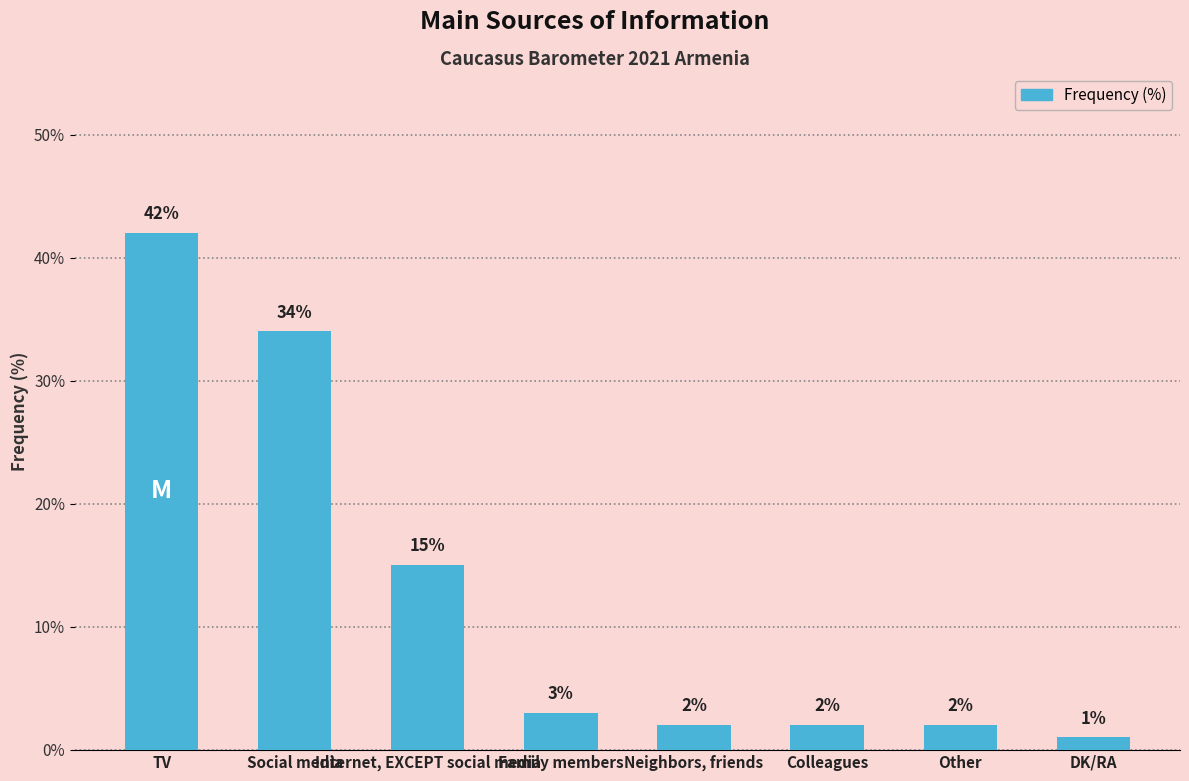

Read the value at Family members, to the nearest 5.

5